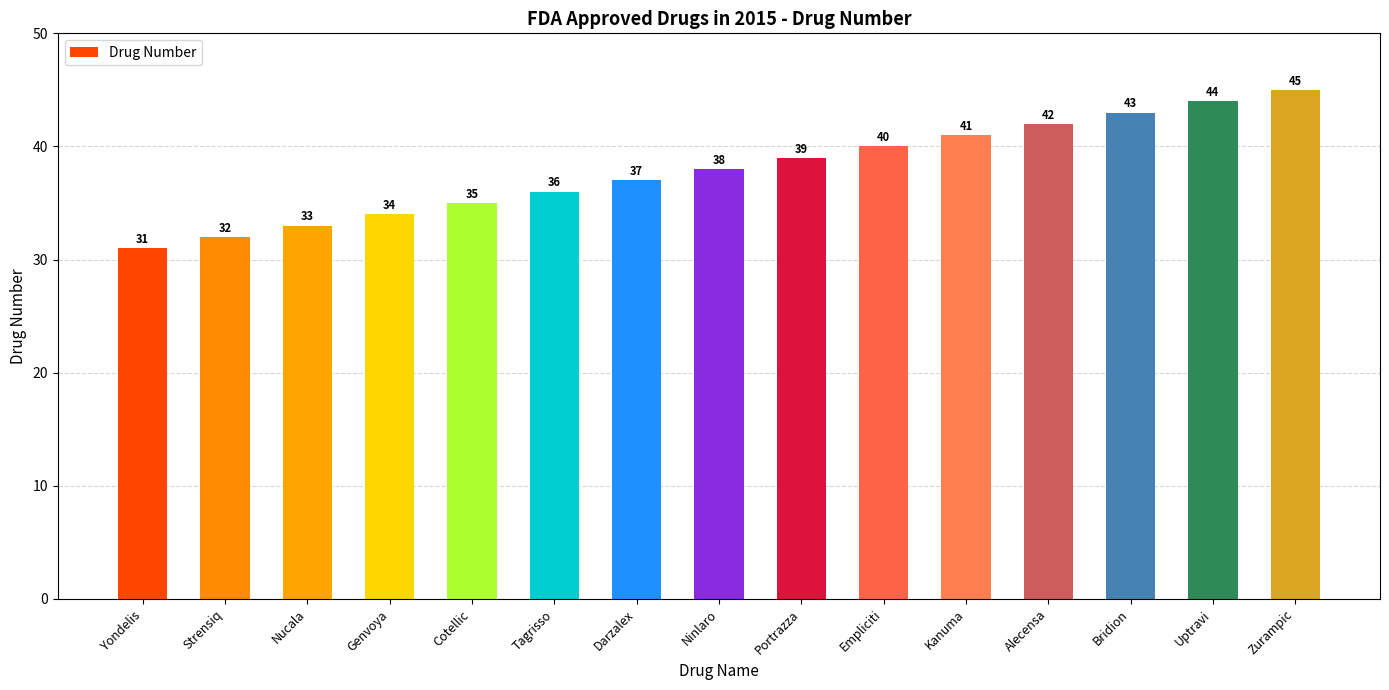

What value does the data have at Tagrisso, to the nearest 10?

40